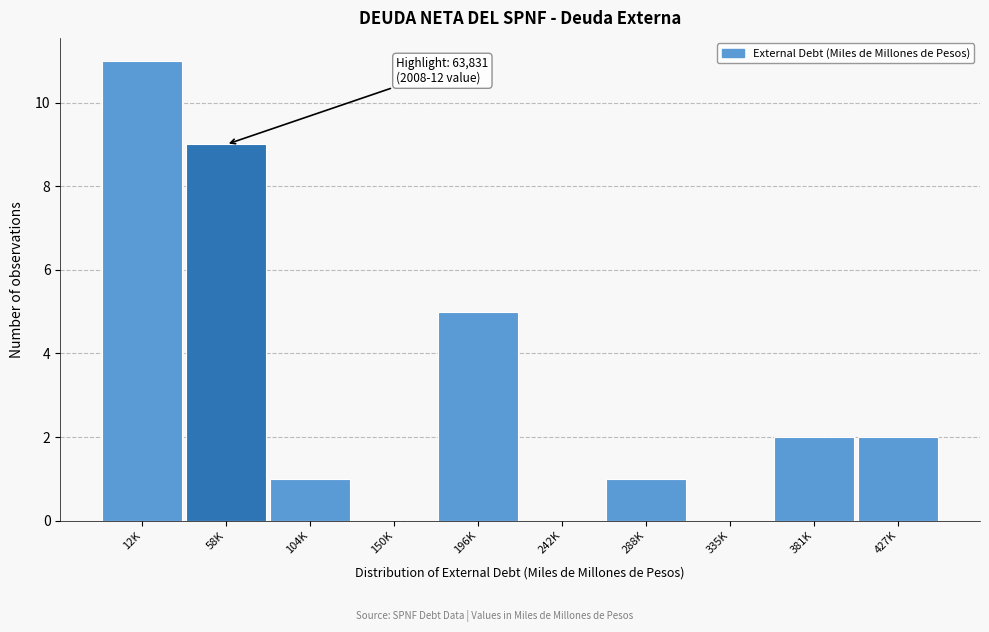

Reading left to right, extract all data points from this chart.

12K=11	58K=9	104K=1	150K=0	196K=5	242K=0	288K=1	335K=0	381K=2	427K=2